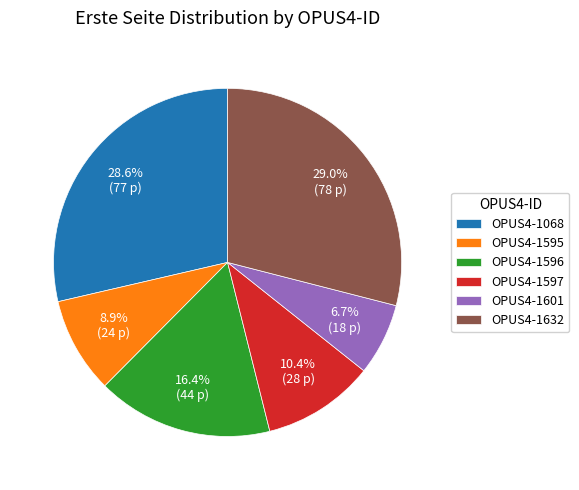

How many slices are in this pie chart?

6